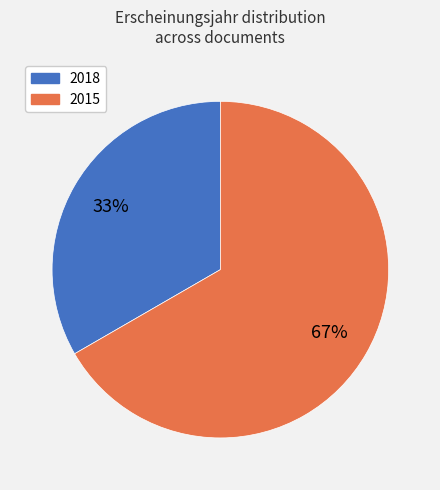

True or false: 2015 accounts for 67% of the total.

True